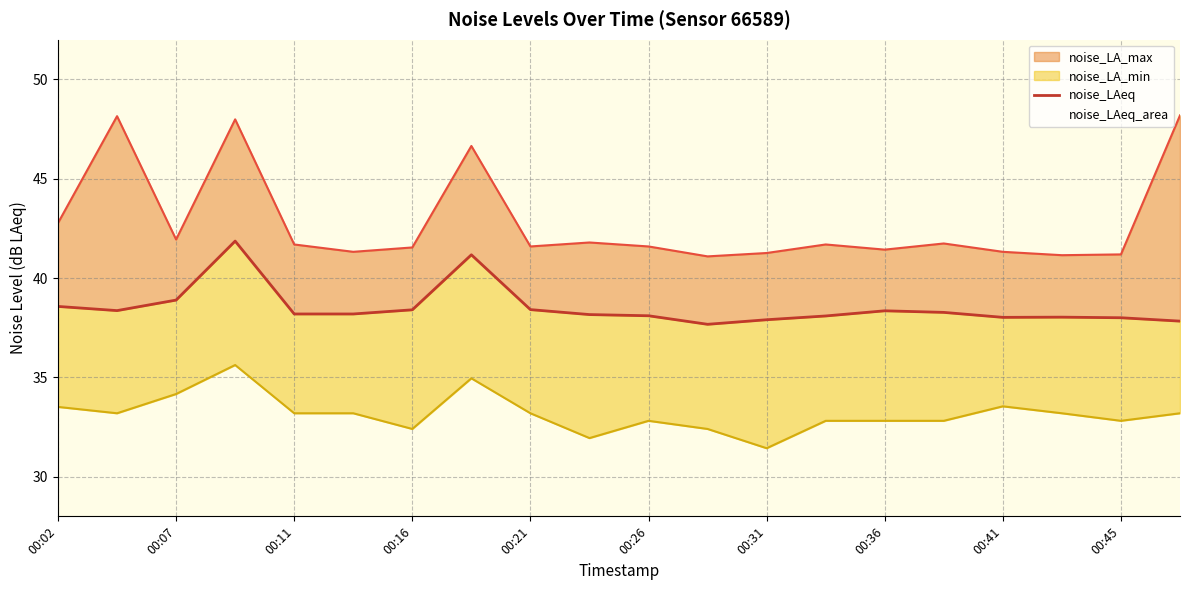

True or false: the data shows 13.1 at 15.

False